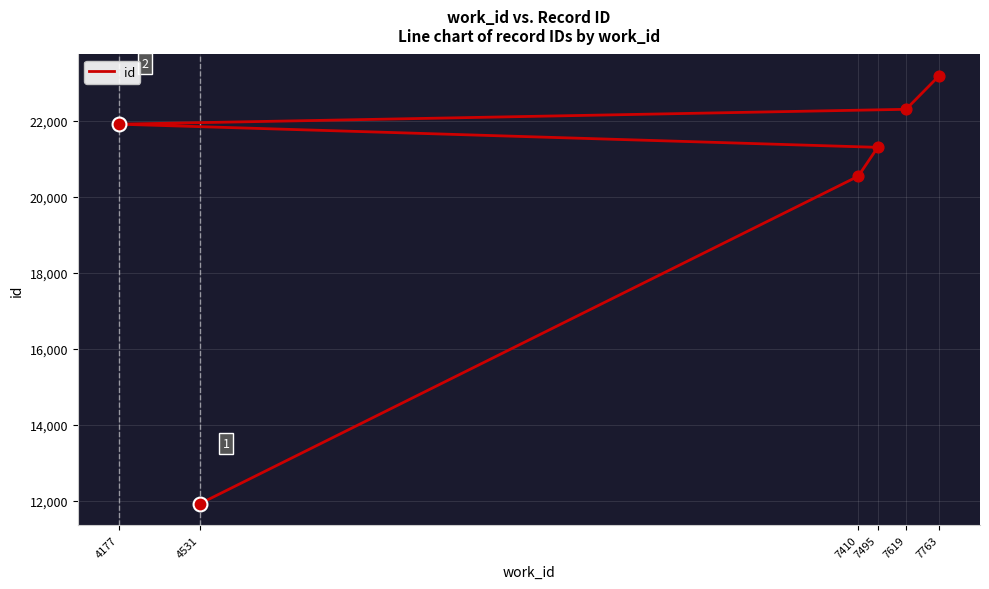

What is the ratio of the value at 4531 to the value at 7410?

0.6